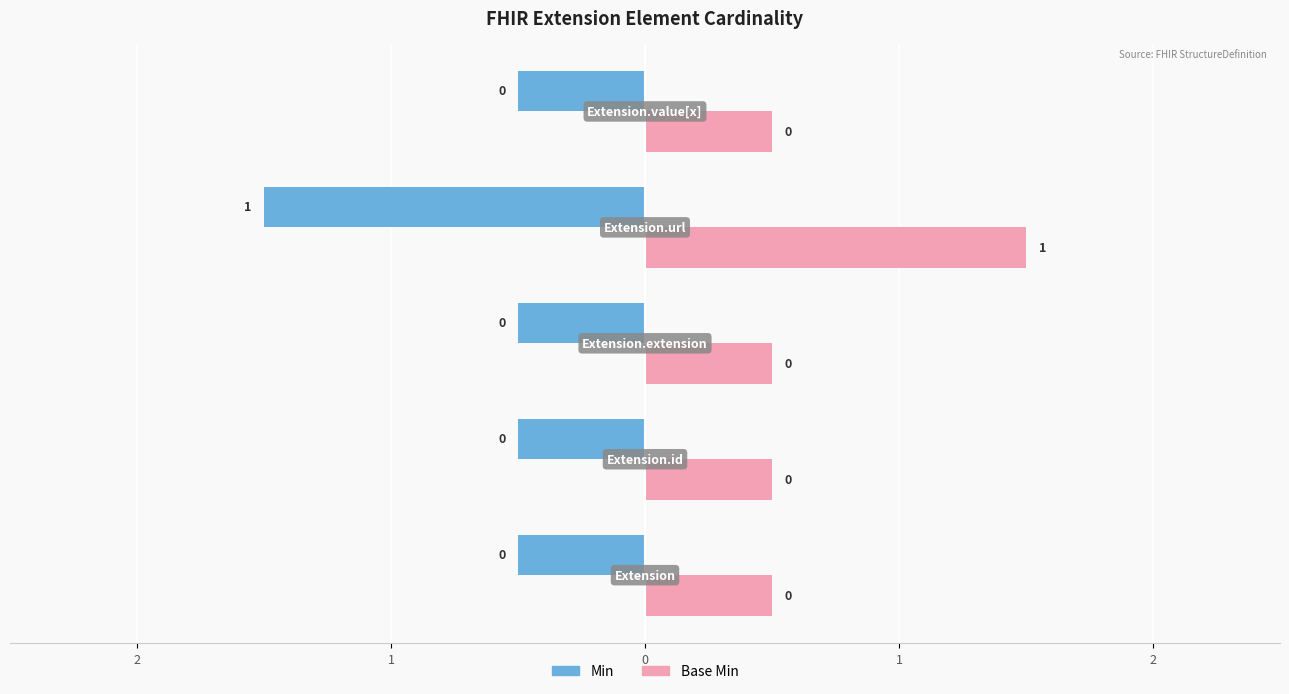

What is the difference between the Base Min values at Extension.url and Extension.id?

1